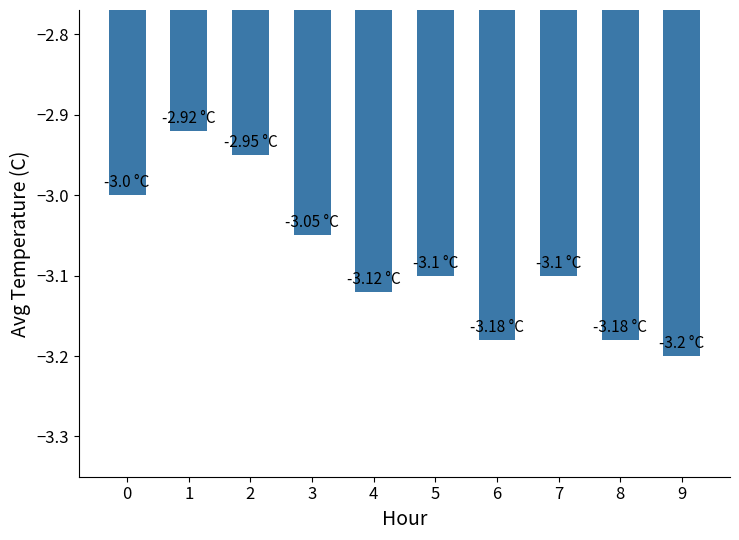

Does the chart contain any negative values?

Yes